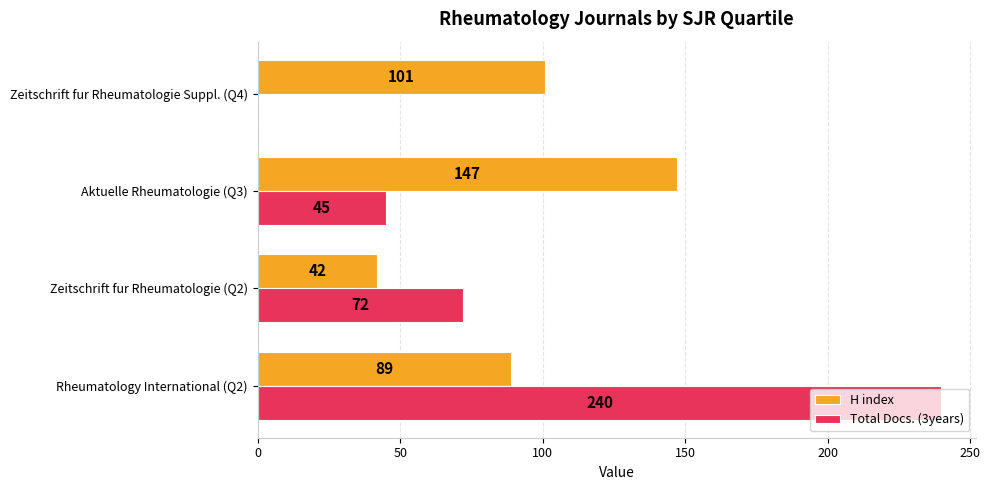

Count the Total Docs. (3years) values in the range 45 to 240.

3